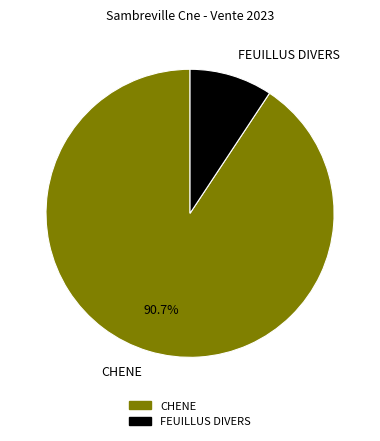

Which slice represents more than half of the pie?

CHENE